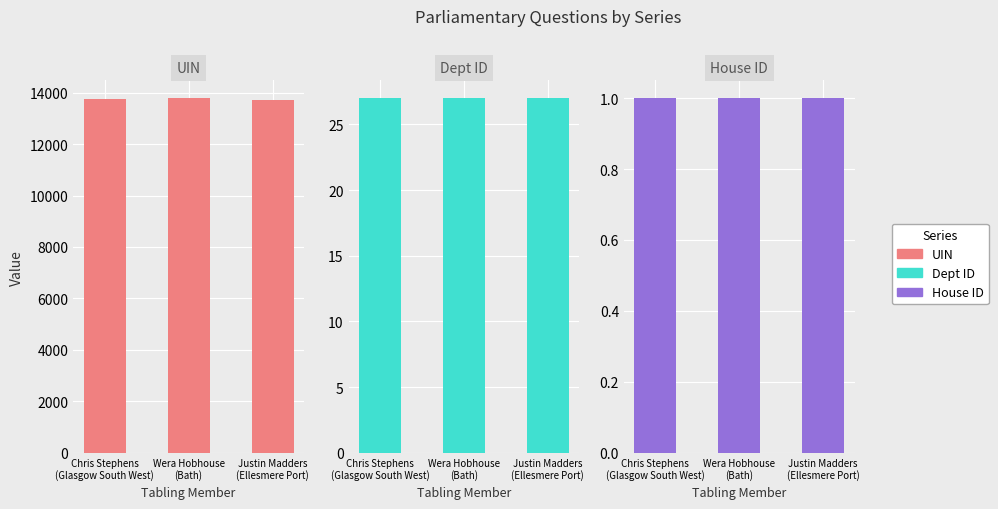

Which label corresponds to the largest value in the chart?

Wera Hobhouse
(Bath)